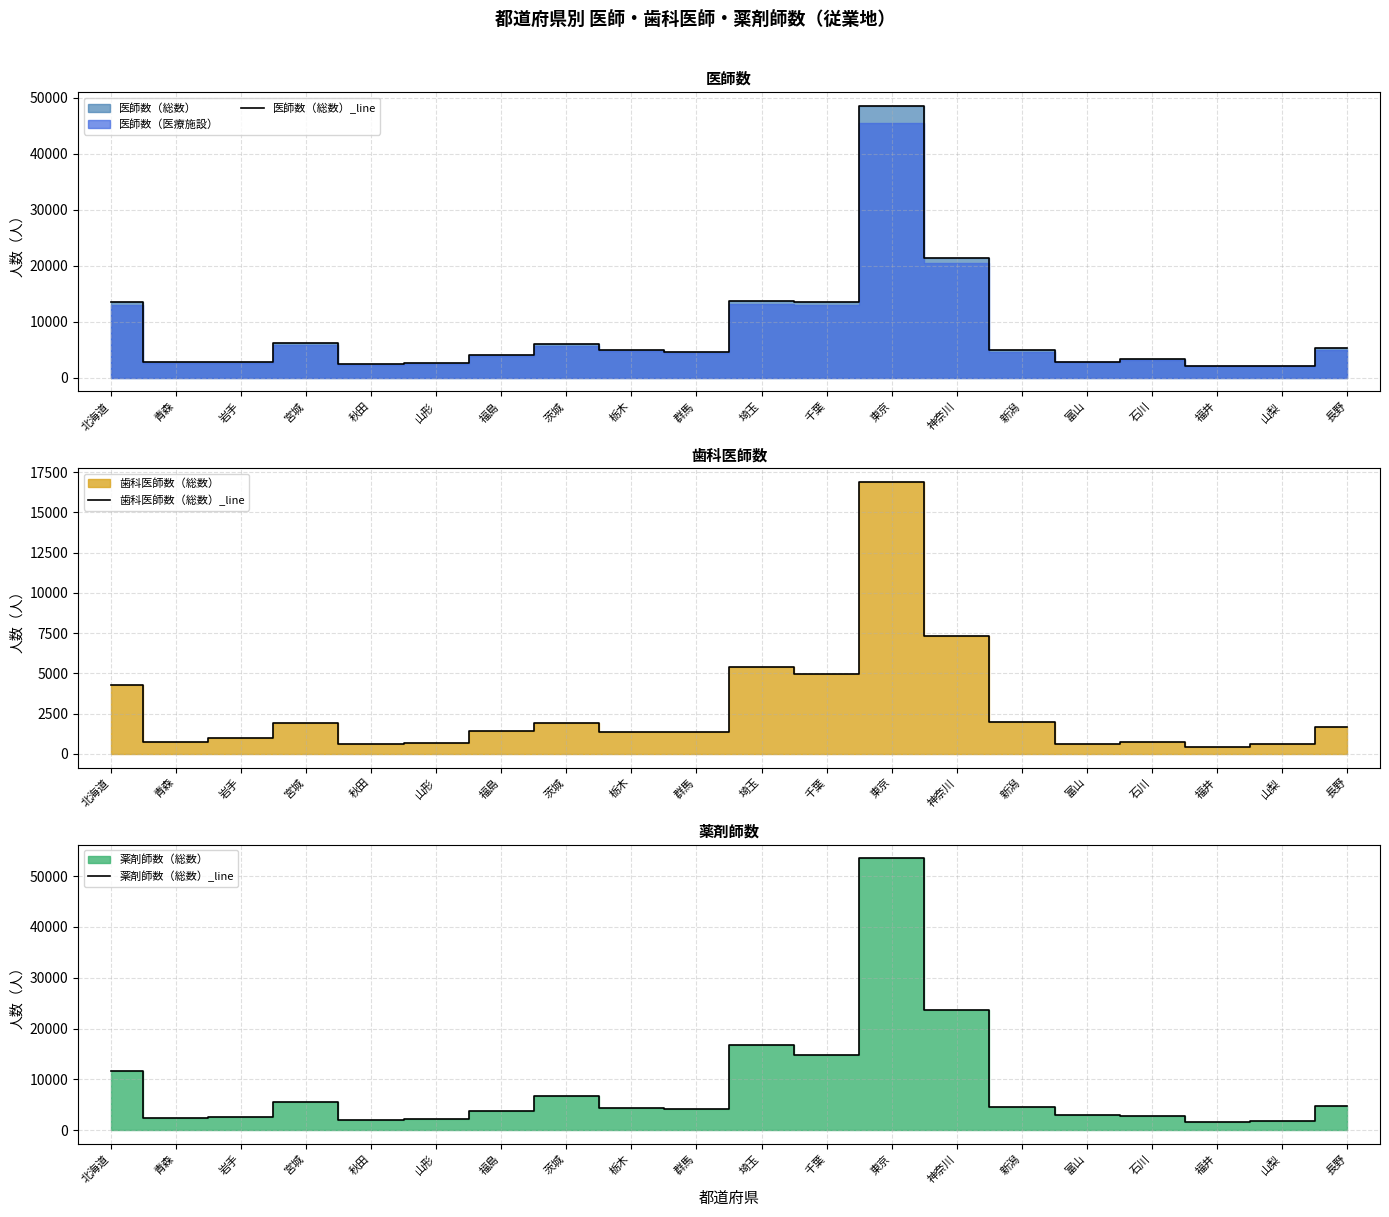

Does the chart have visible grid lines?

Yes